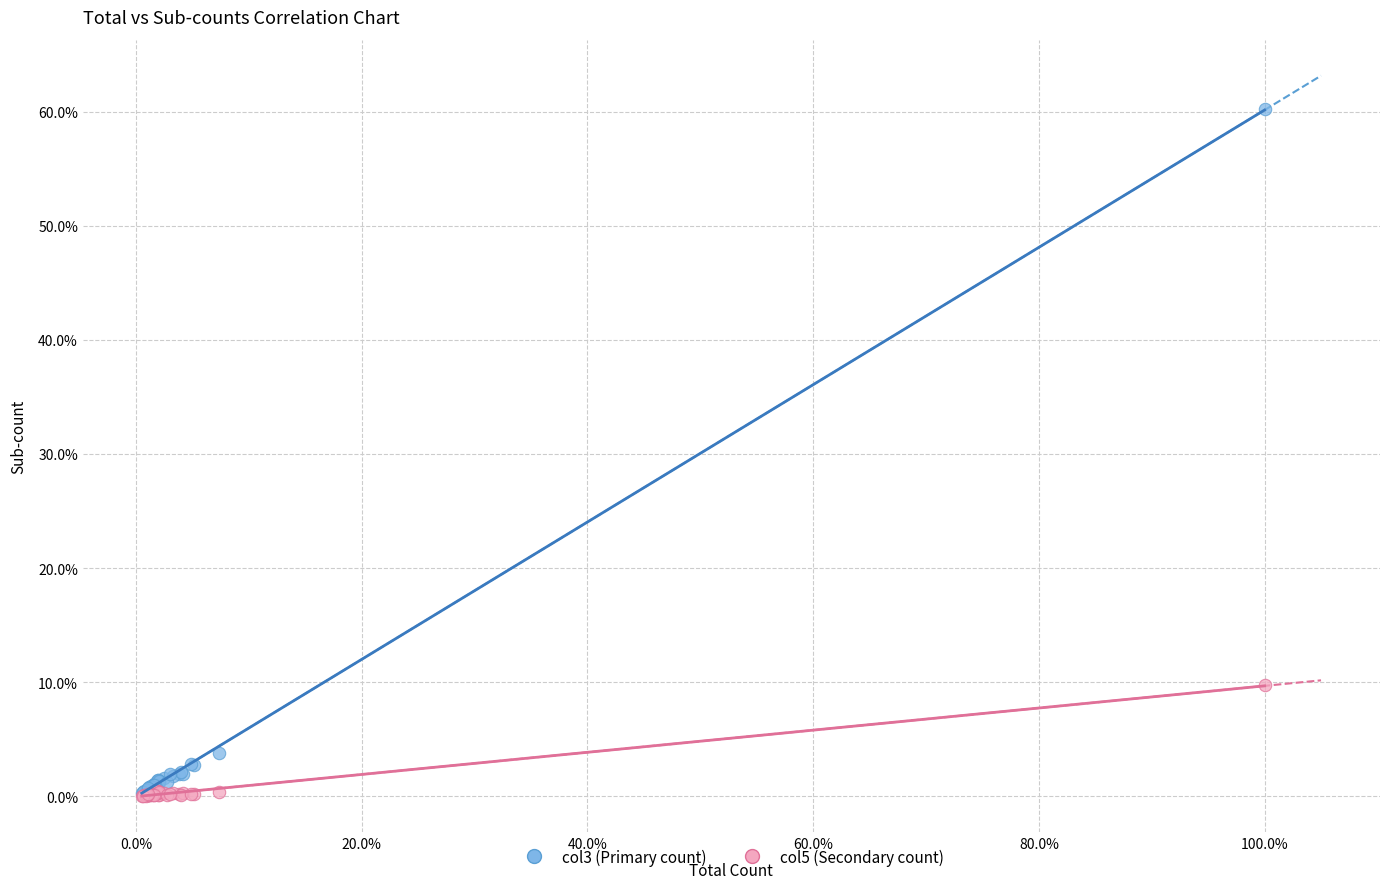

Which series contains the highest Y value?

col3 (Primary count)